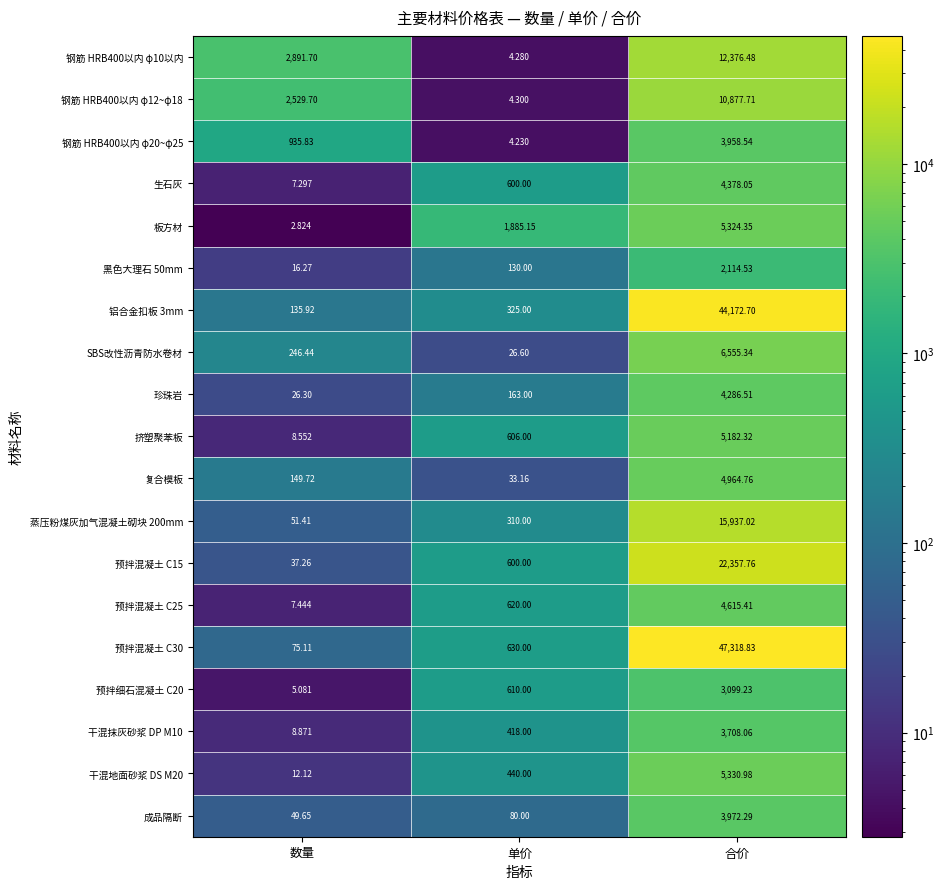

Which label corresponds to the smallest value in the chart?

数量